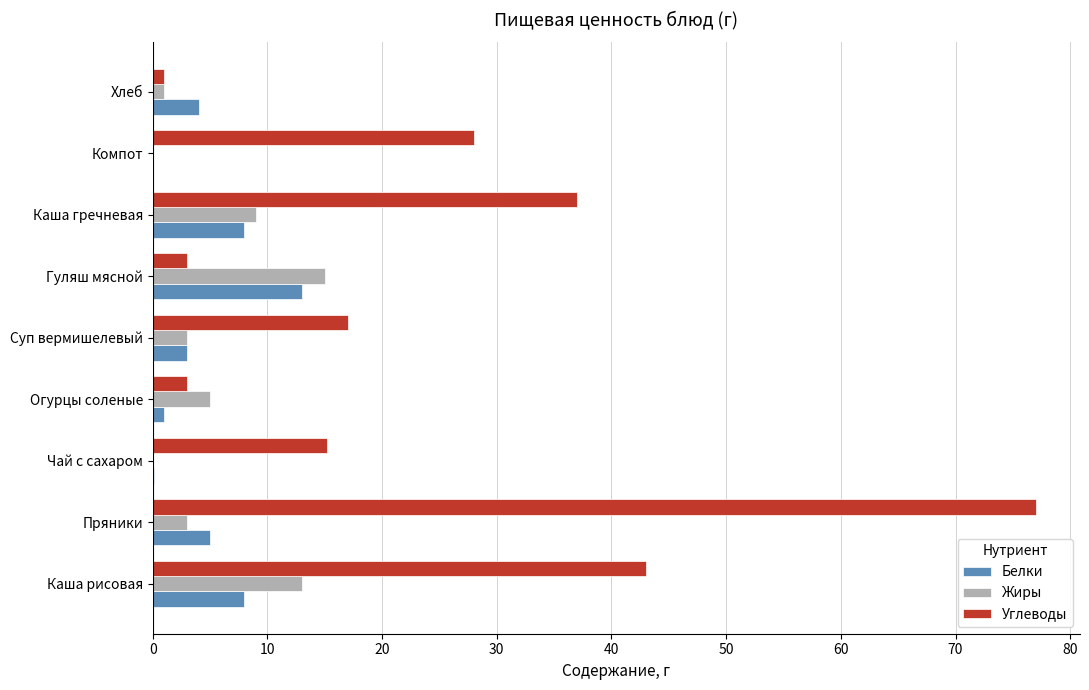

What is the sum of the Белки values at Суп вермишелевый and Каша гречневая?

11.0